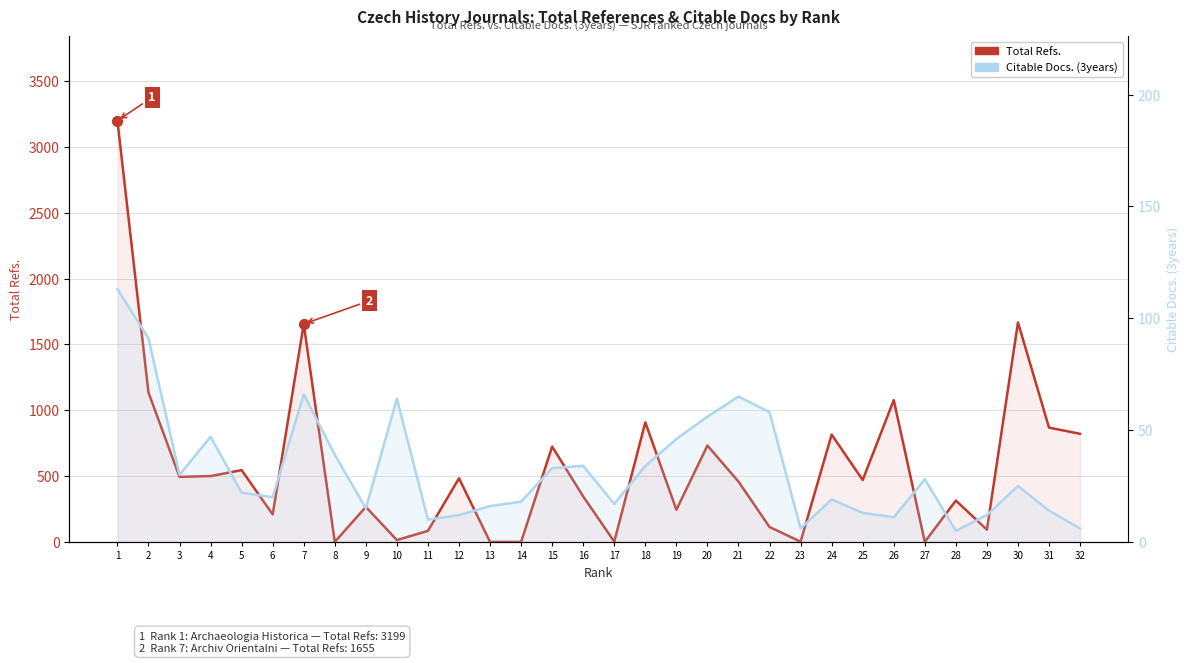

At how many categories does at least one series exceed 1876?

1